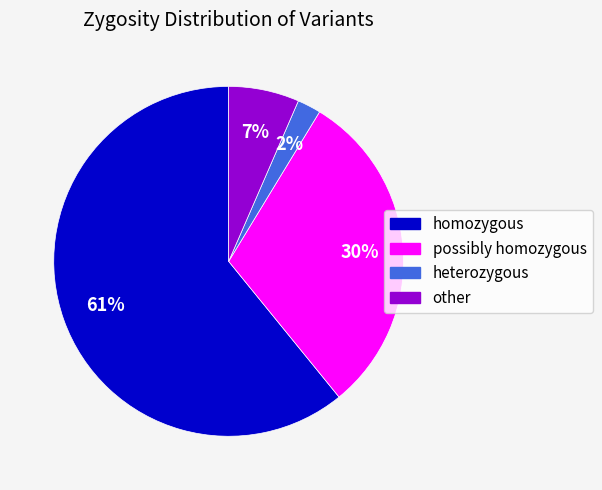

Which slice is the smallest?

heterozygous